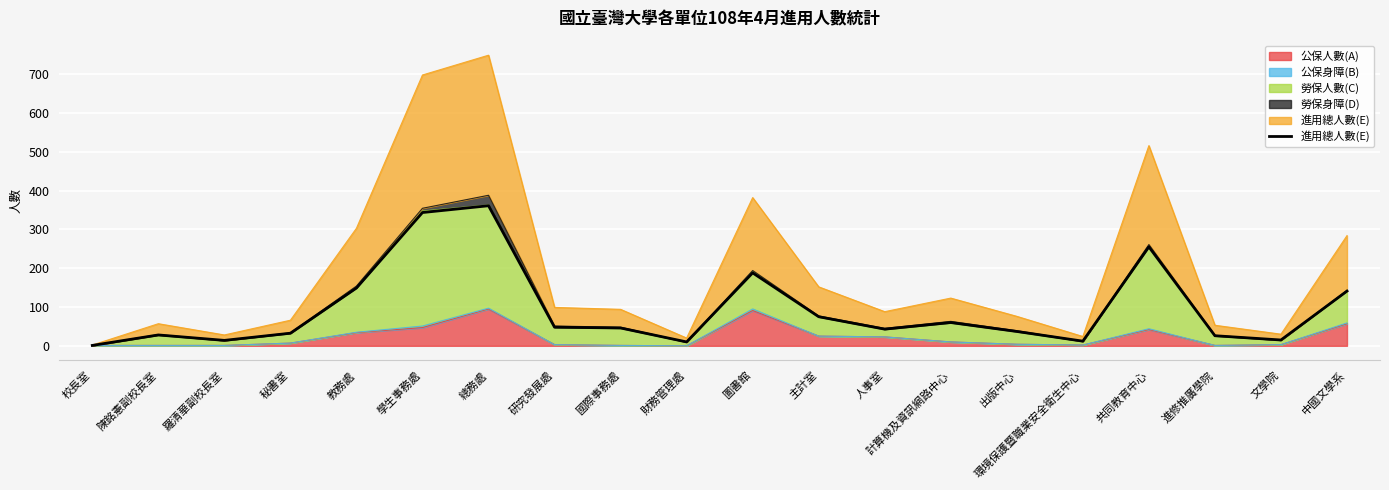

How many points are higher than both their immediate neighbors (excluding endpoints)?

5